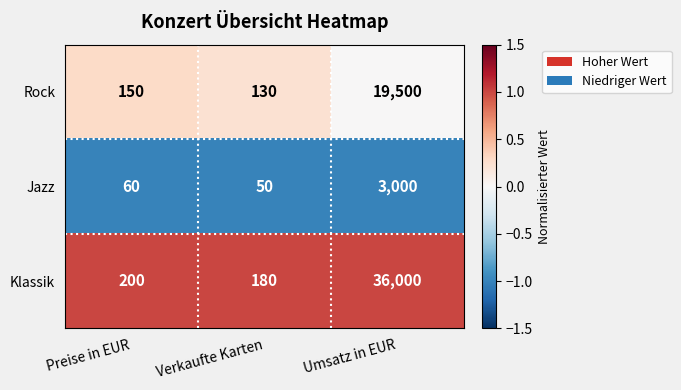

Reading right to left, what are all the values shown in this chart?

Rock: Umsatz in EUR=19500	Verkaufte Karten=130	Preise in EUR=150
Jazz: Umsatz in EUR=3000	Verkaufte Karten=50	Preise in EUR=60
Klassik: Umsatz in EUR=36000	Verkaufte Karten=180	Preise in EUR=200